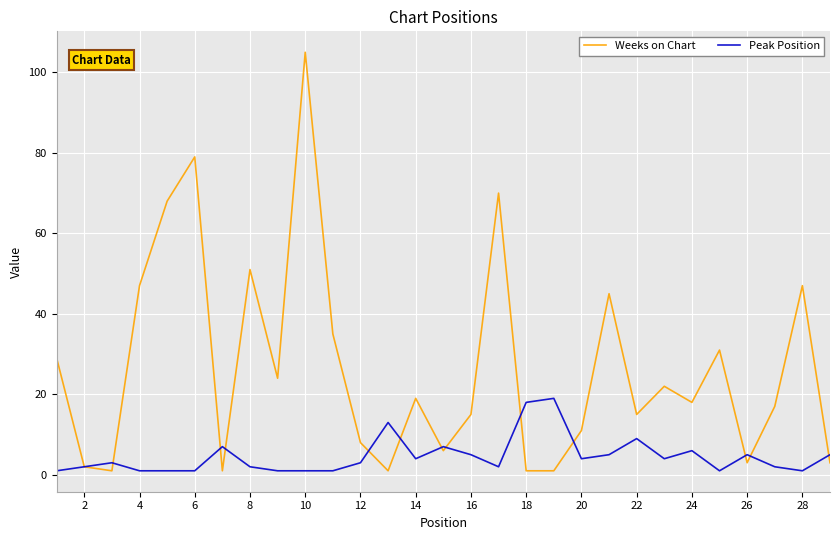

Which series has the widest spread of values?

Weeks on Chart